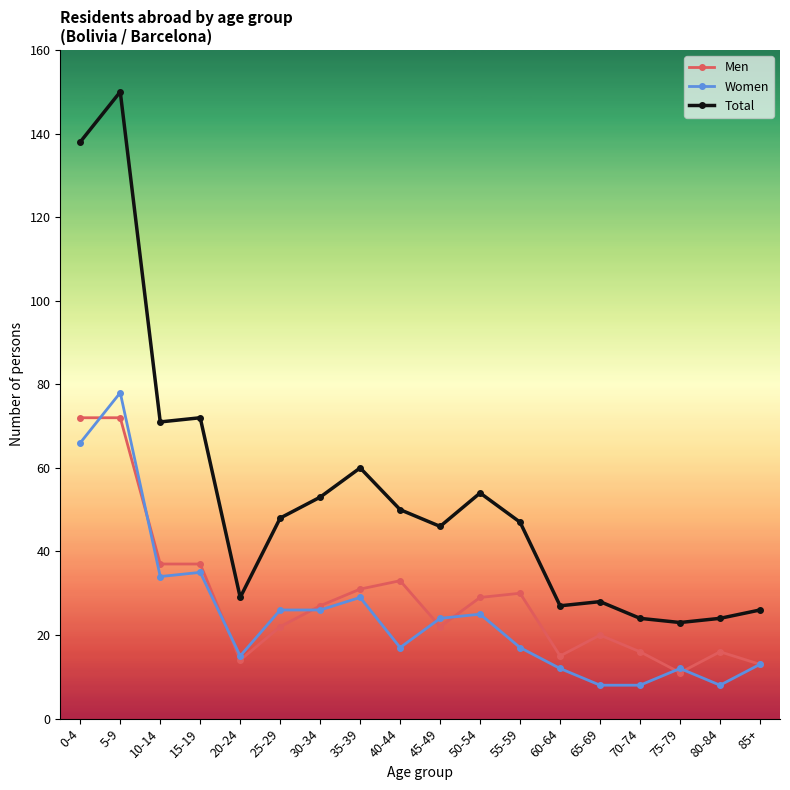

What is the sum of all Total values?

970